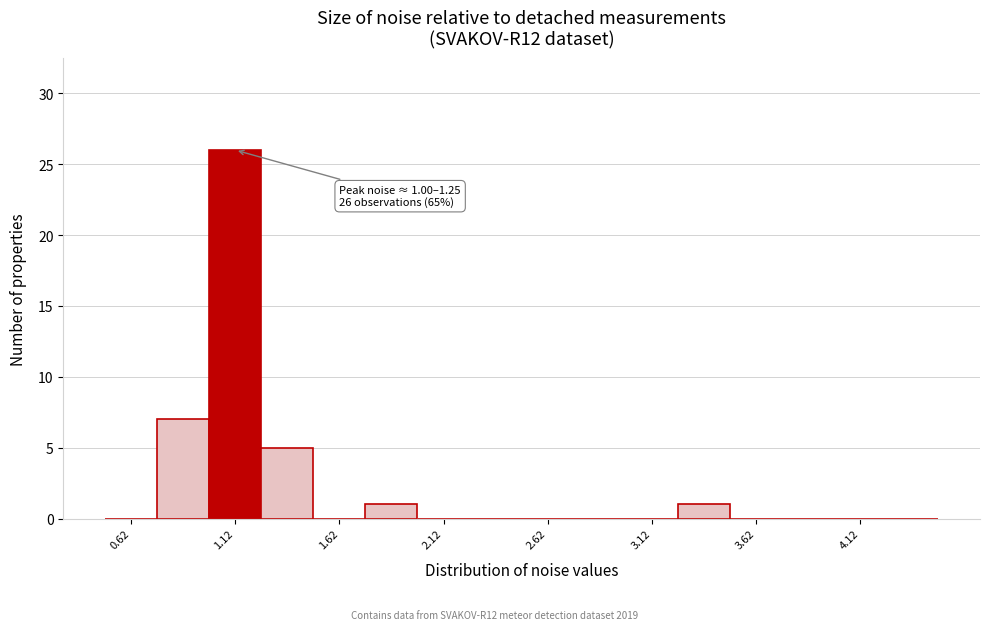

Which range on the x-axis has the tallest bar?

1.00 to 1.25